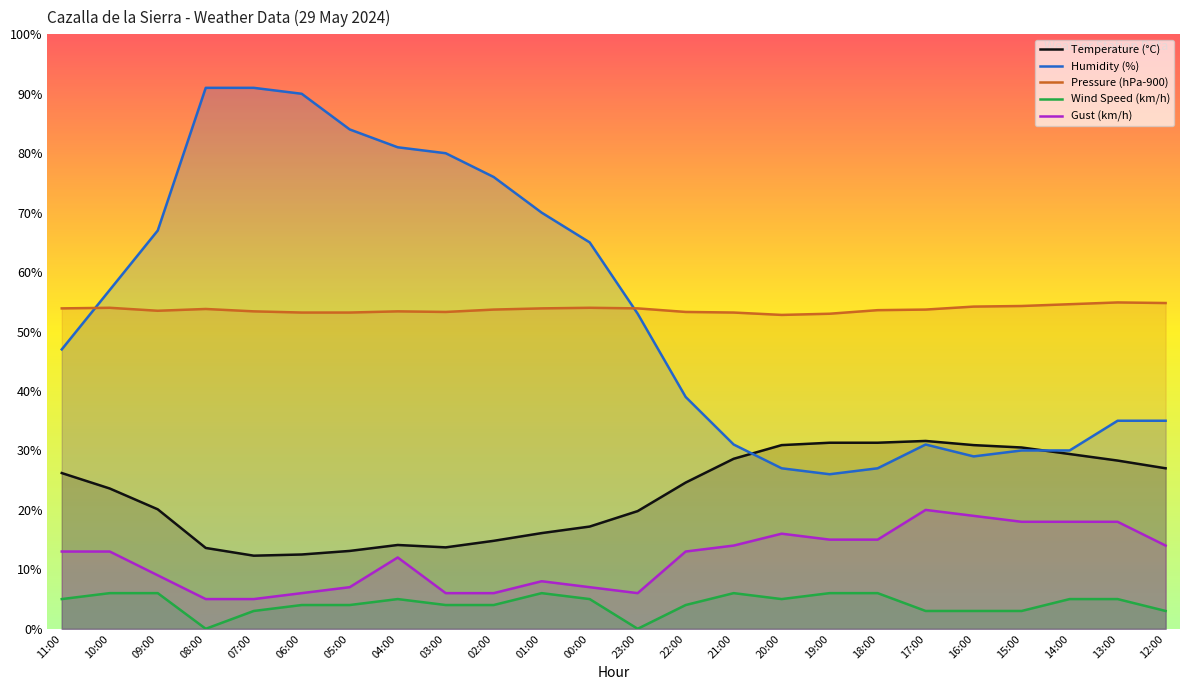

True or false: Gust (km/h) and Temperature (°C) cross at least once.

False